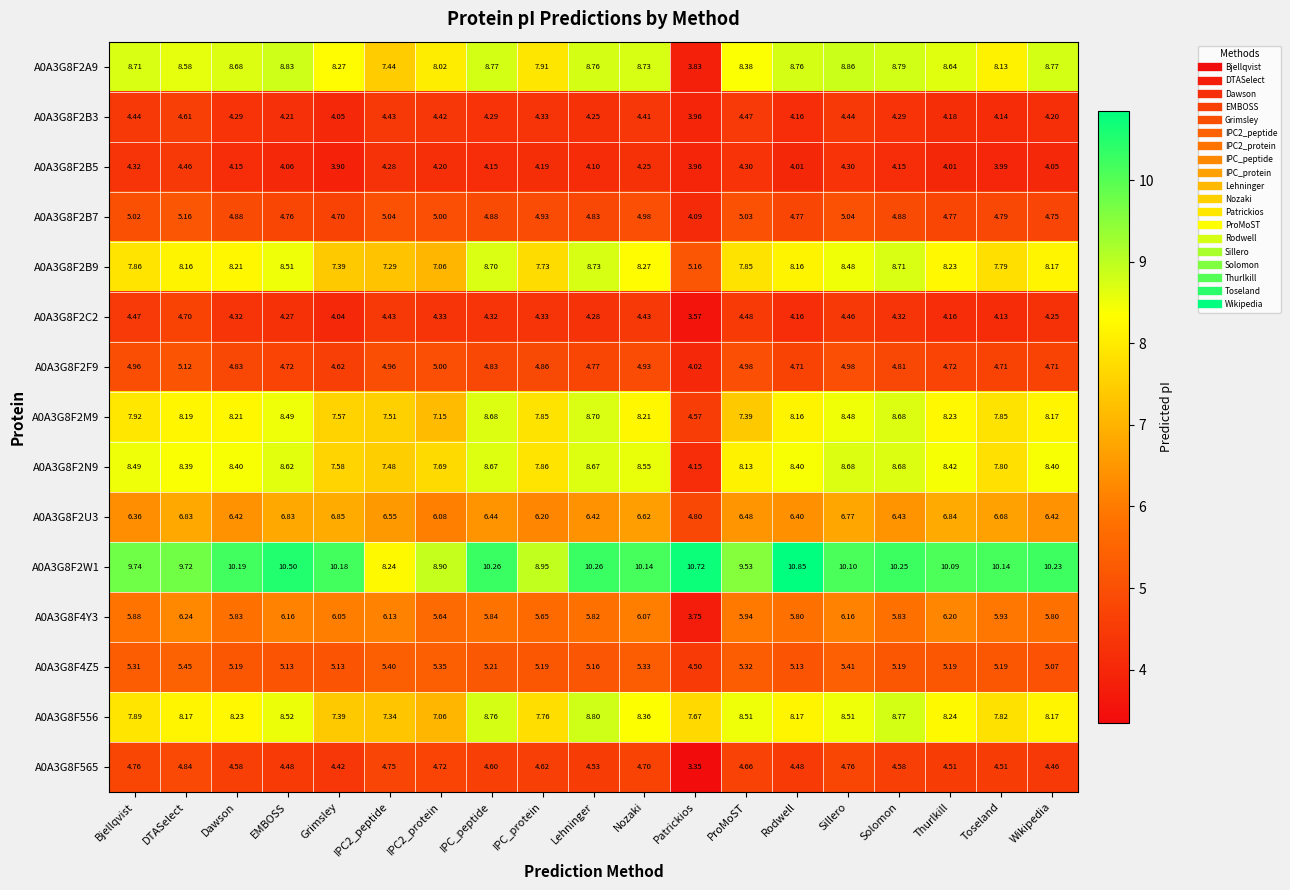

Which series has the widest spread of values?

A0A3G8F2A9